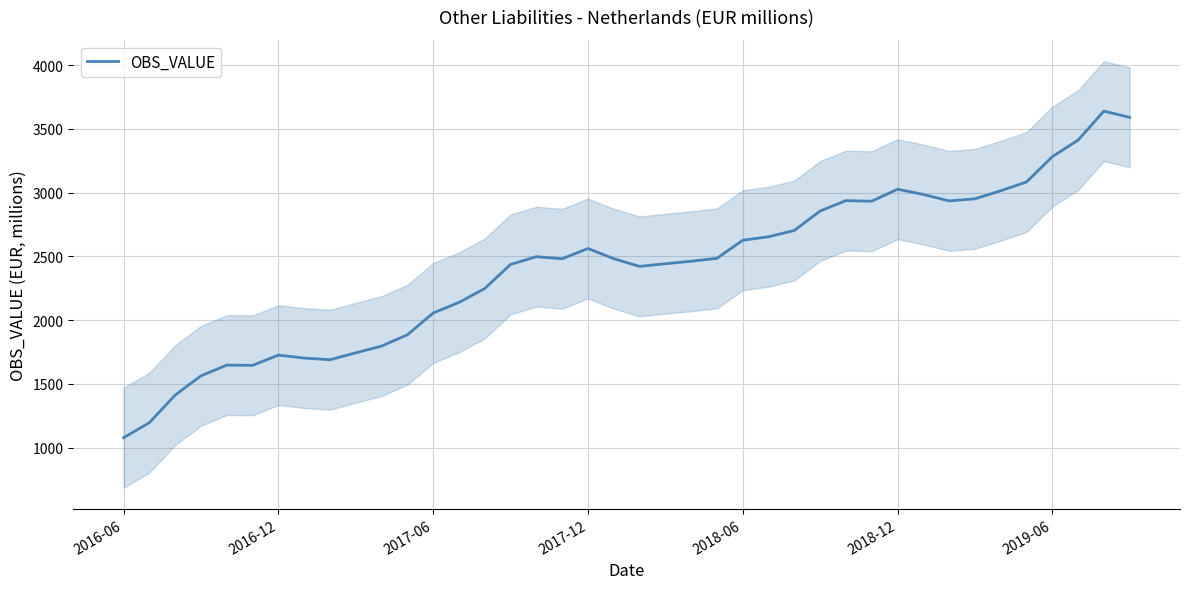

Count the number of categories in the chart.

40